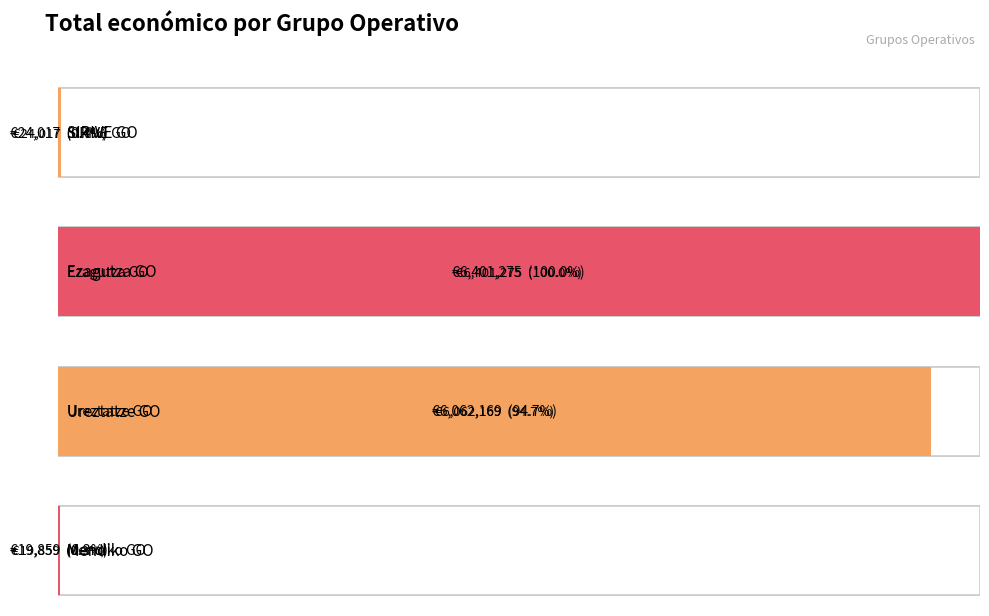

What is the value of the 1st bar from the left?

24017